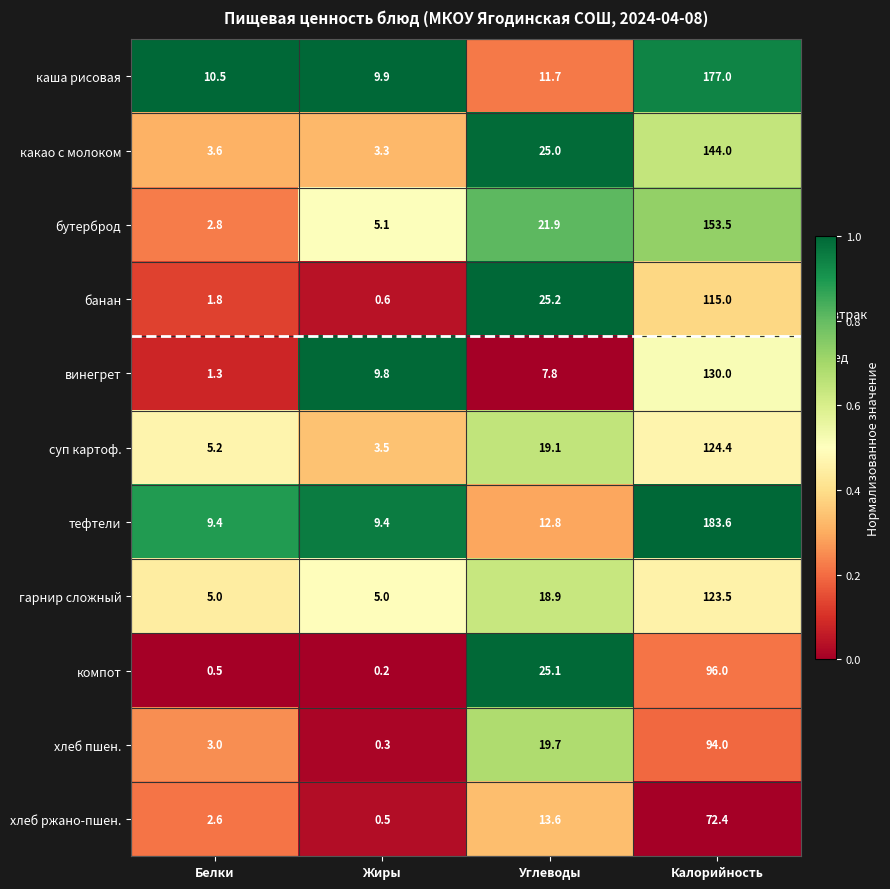

Count the number of categories in the chart.

4